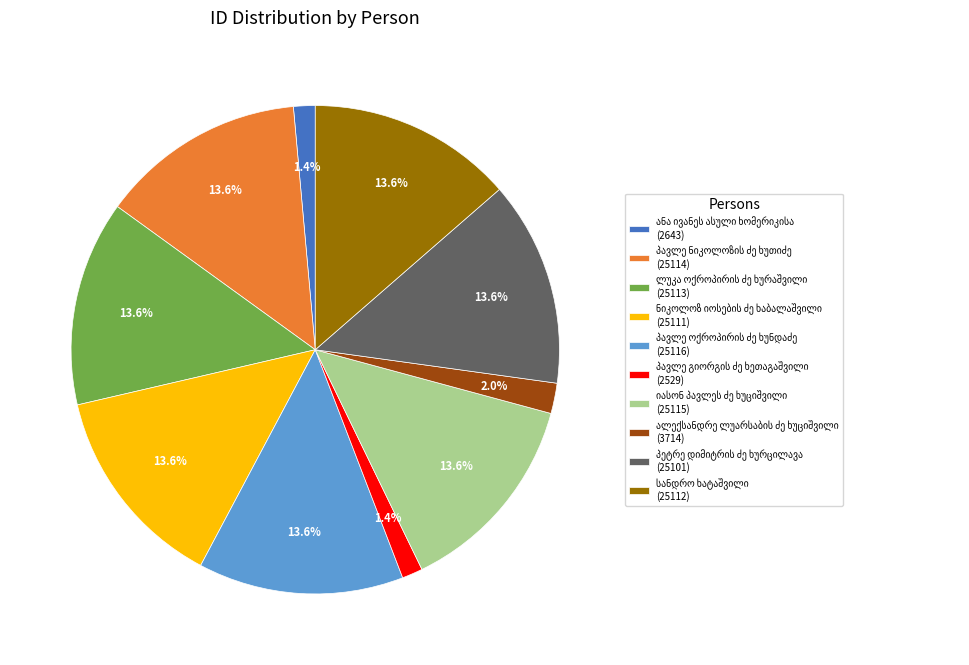

Is there a majority slice in this chart?

No